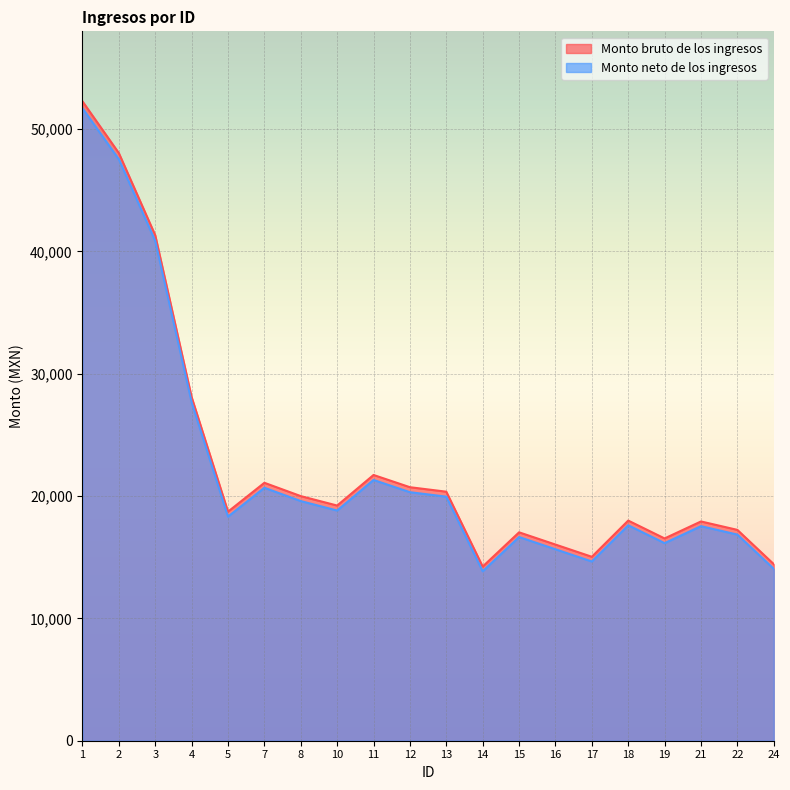

Reading left to right, transcribe all the data shown in this chart.

Monto bruto de los ingresos: 1=52278	2=48048	3=41330	4=28101	5=18728	7=21089	8=20000	10=19228	11=21728	12=20728	13=20361	14=14239	15=17039	16=16039	17=15039	18=18000	19=16539	21=17928	22=17239	24=14439
Monto neto de los ingresos: 1=51709	2=47538	3=40866	4=27679	5=18321	7=20682	8=19593	10=18821	11=21321	12=20321	13=19954	14=13854	15=16654	16=15654	17=14654	18=17615	19=16154	21=17543	22=16854	24=14054